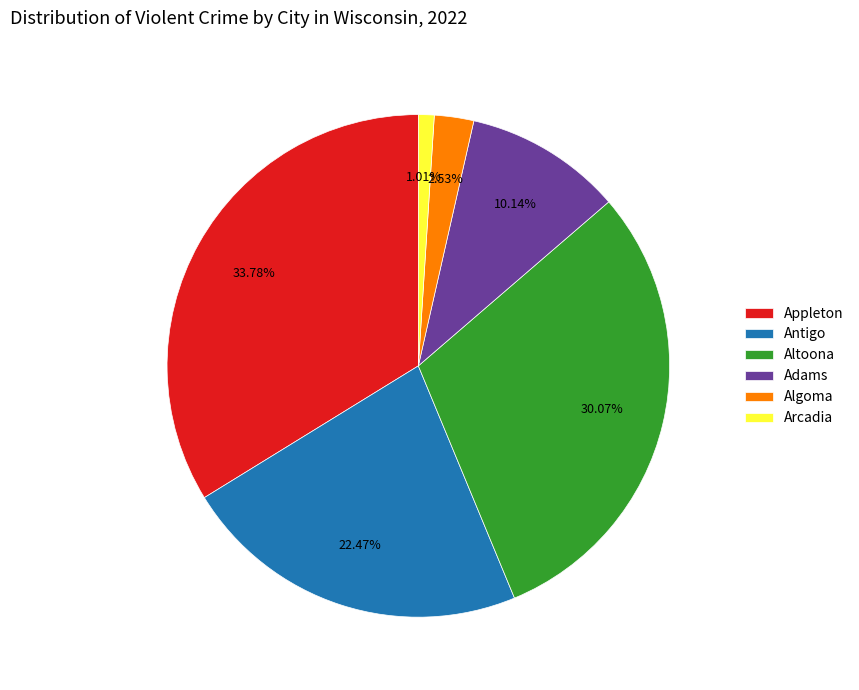

Approximately how many times larger is the value at Adams compared to Arcadia?

10.0